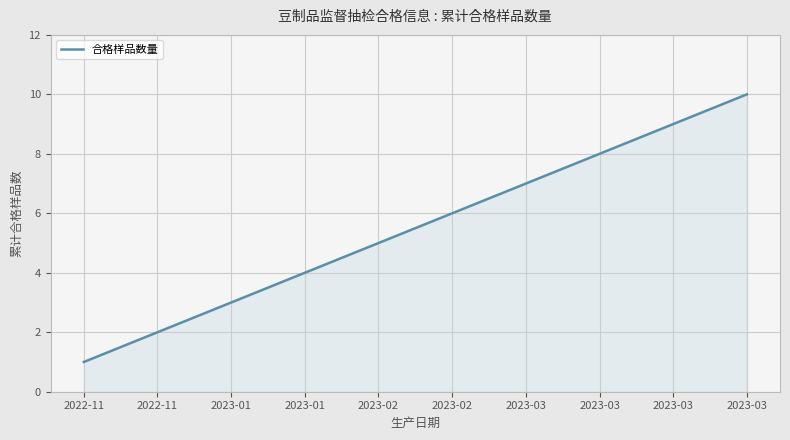

What is the minimum value shown in the chart?

1.0